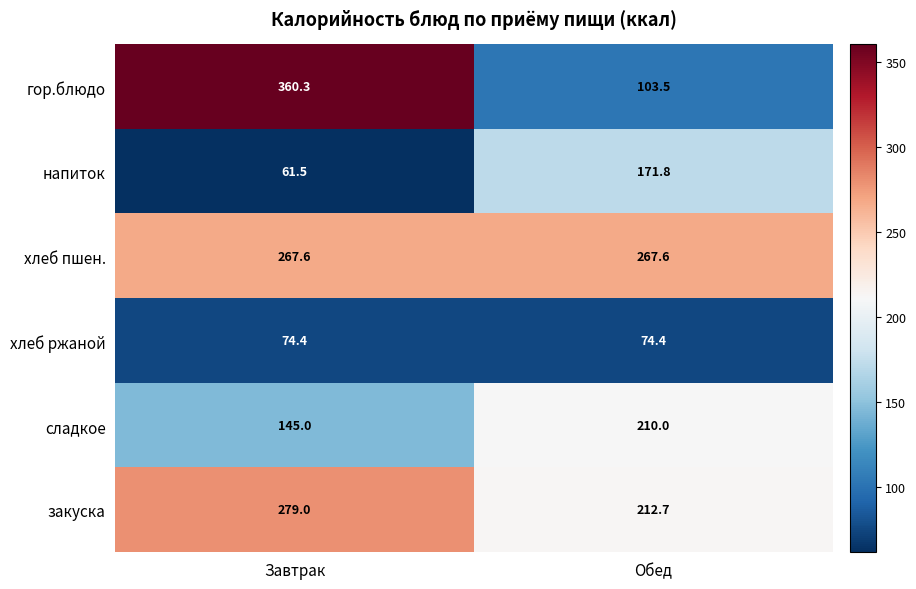

Rank the categories by гор.блюдо value from lowest to highest.

Обед, Завтрак